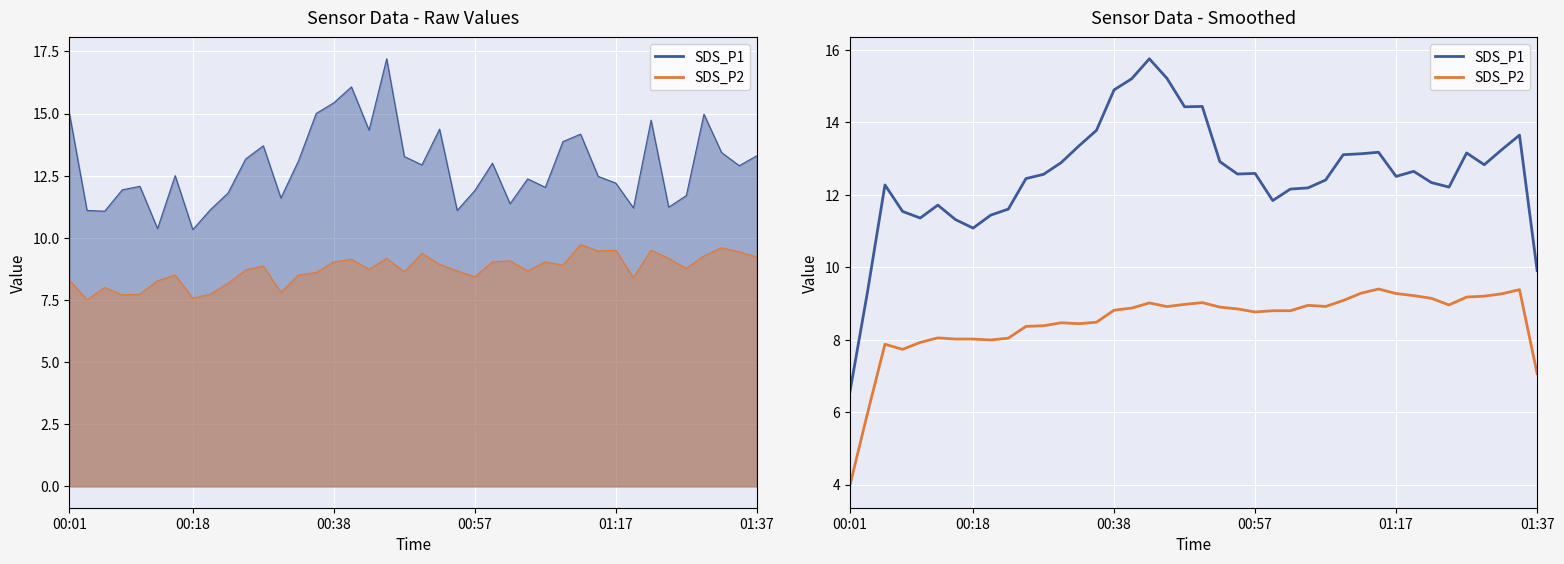

Is this an area chart (filled region under the line)?

No